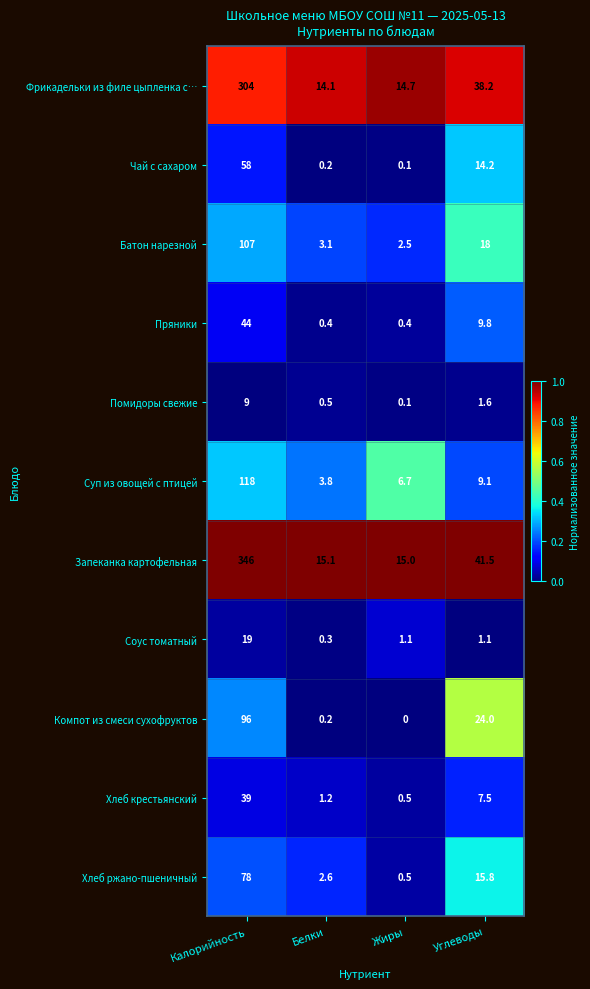

Rank the series at Углеводы from highest to lowest value.

Запеканка картофельная, Фрикадельки из филе цыпленка с…, Компот из смеси сухофруктов, Батон нарезной, Хлеб ржано-пшеничный, Чай с сахаром, Пряники, Суп из овощей с птицей, Хлеб крестьянский, Помидоры свежие, Соус томатный